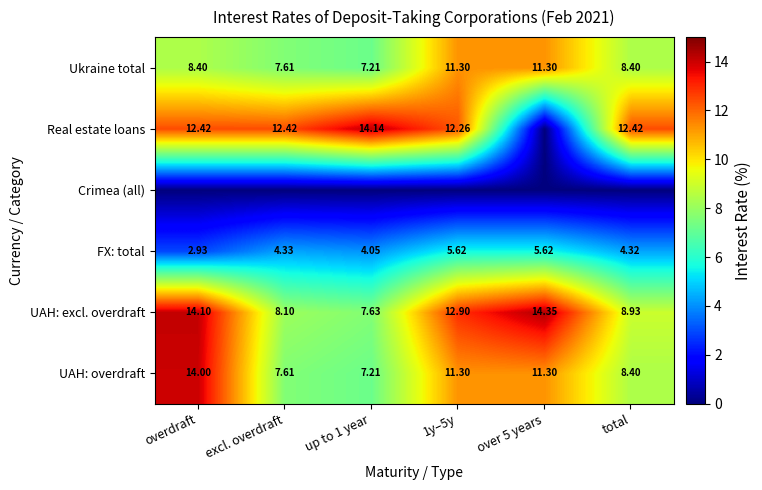

How many data points in UAH: excl. overdraft are less than 12?

3